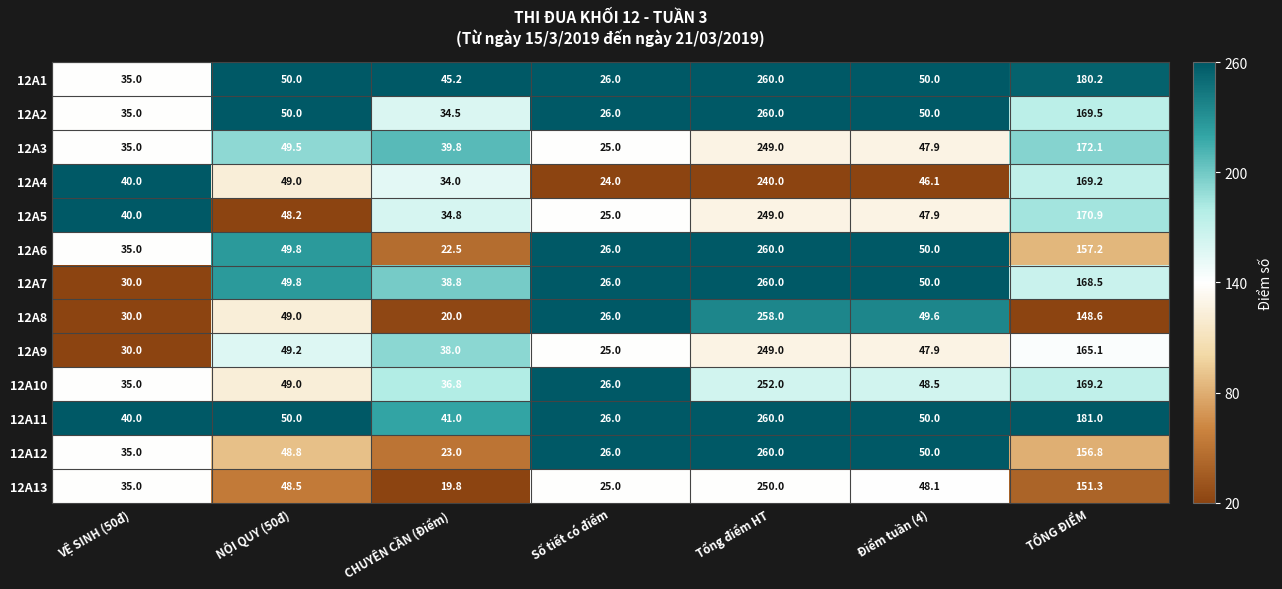

At which category does the chart reach its minimum across all series?

CHUYÊN CẦN (Điểm)